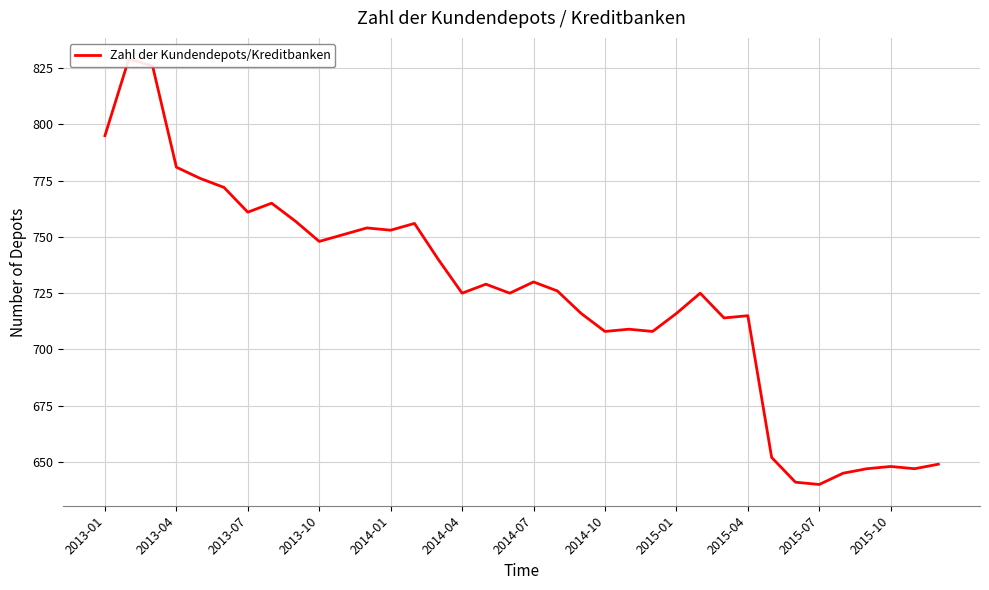

At which label is the value closest to 734?

2014-07